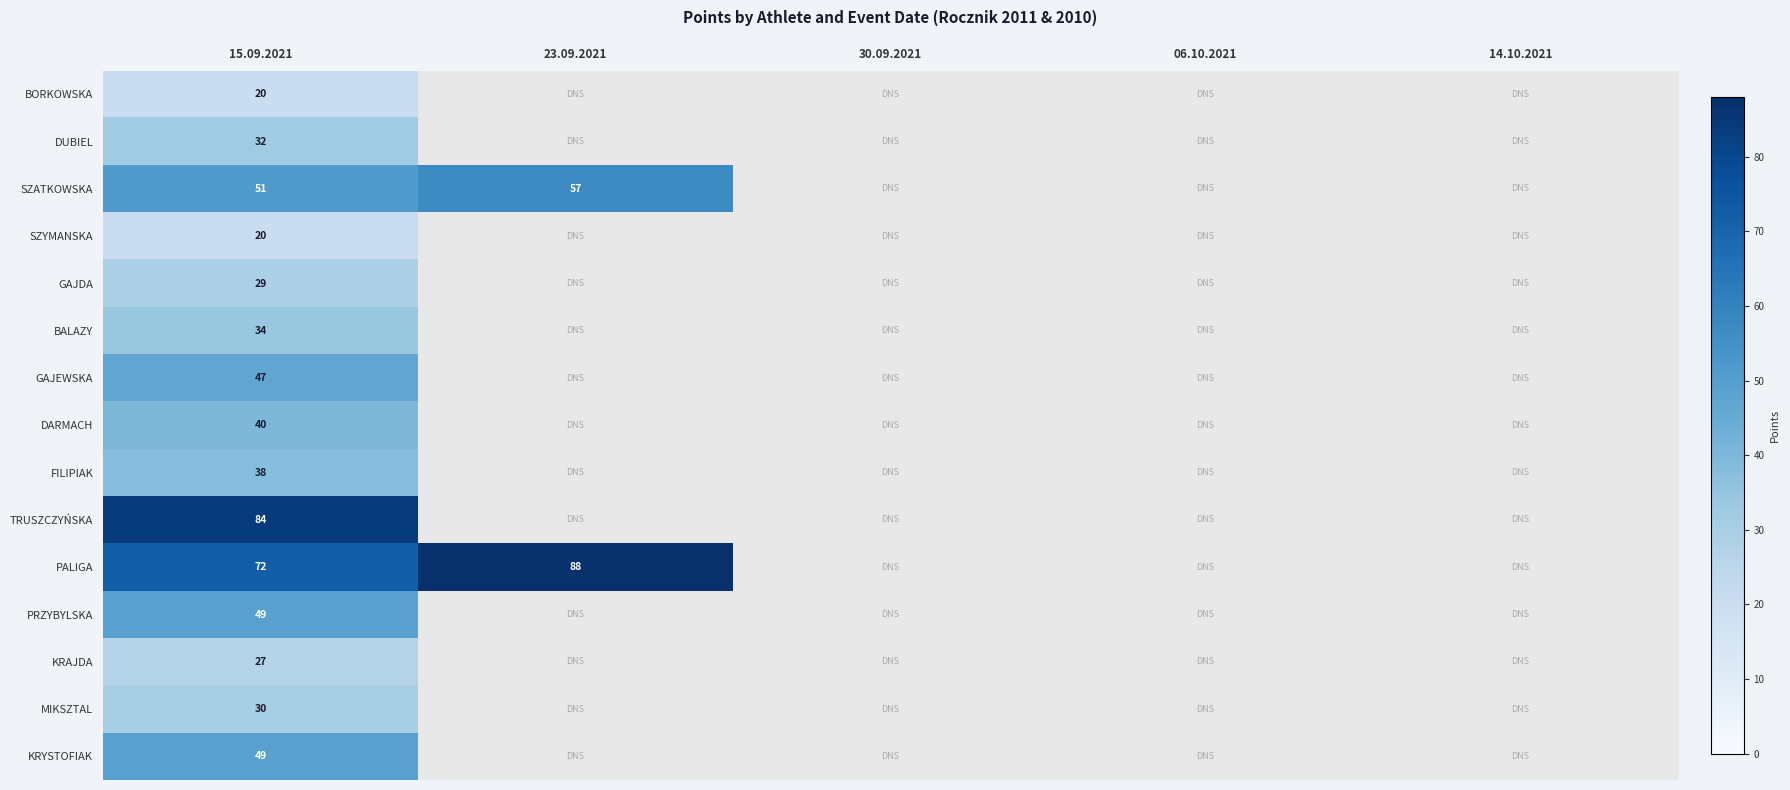

What is the total value across all series at 15.09.2021?

622